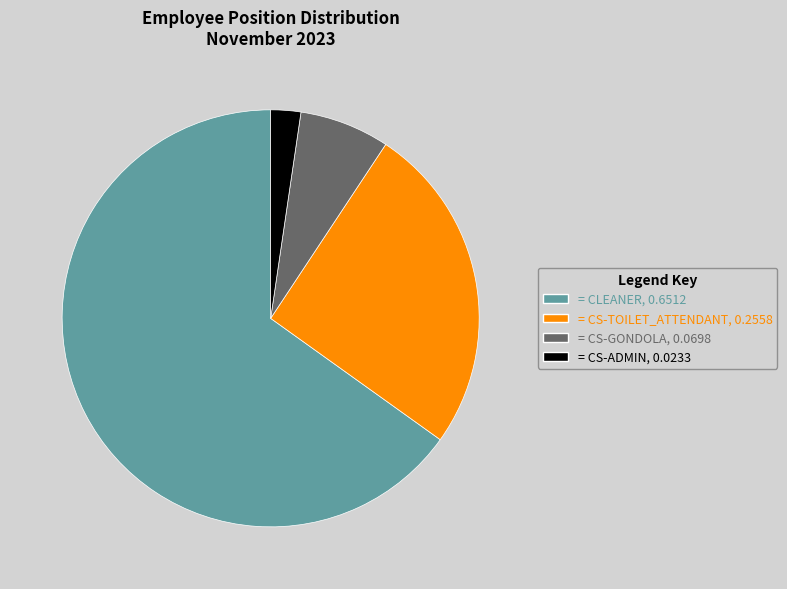

Is there any slice that represents more than half of the pie?

Yes